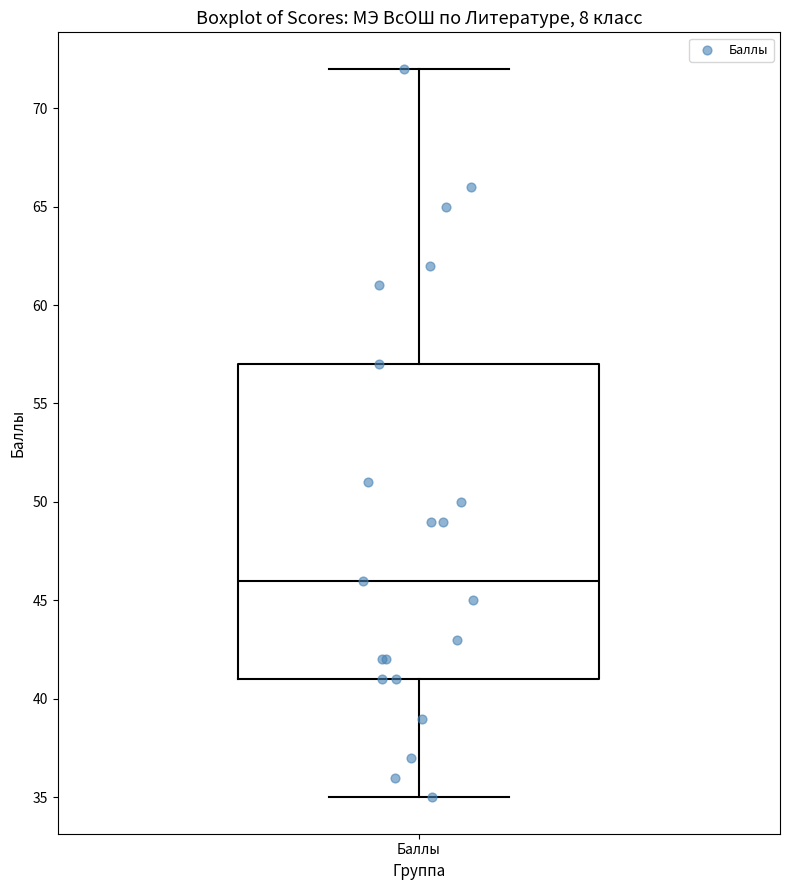

Read this box plot against the y-axis: the position of the median line, the range covered by the box, and the ends of both whiskers. The values are not printed on the chart, so give them approximately, as read against the axis.

median 46, box 41 to 57, whiskers 35 to 72